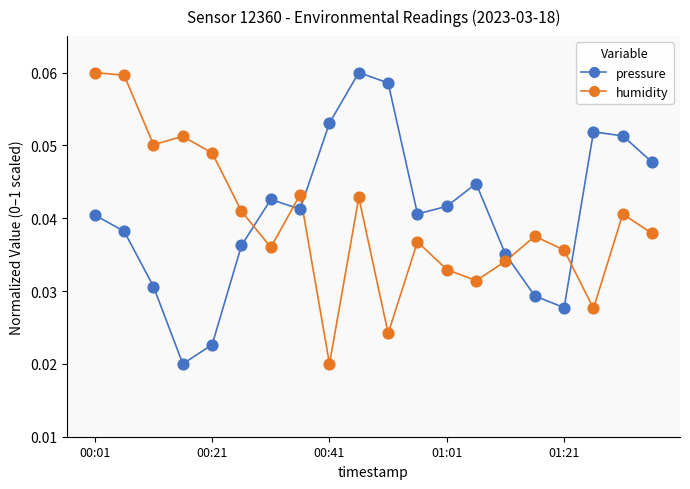

After their last crossing, which series has the higher values: pressure or humidity?

pressure